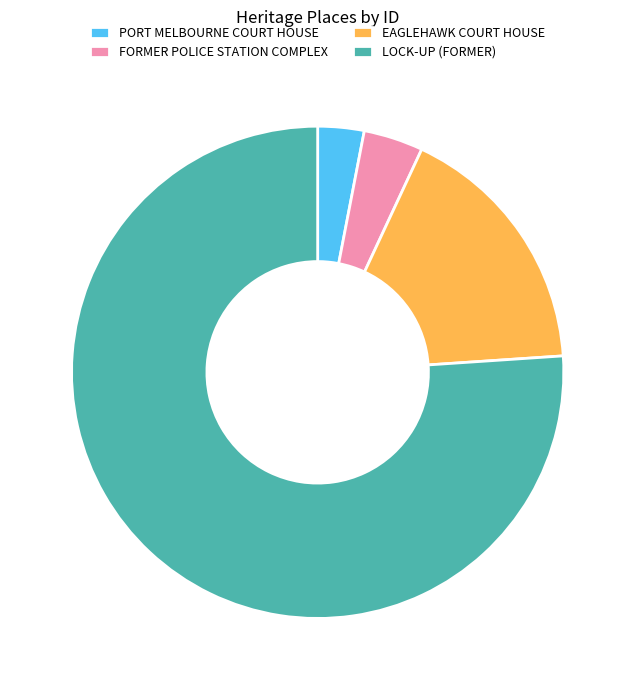

Which category has the smallest portion of the pie?

PORT MELBOURNE COURT HOUSE